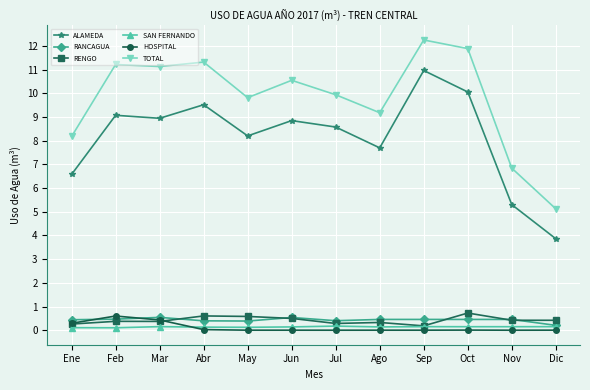

True or false: HOSPITAL has more than 1 interior local peaks.

True